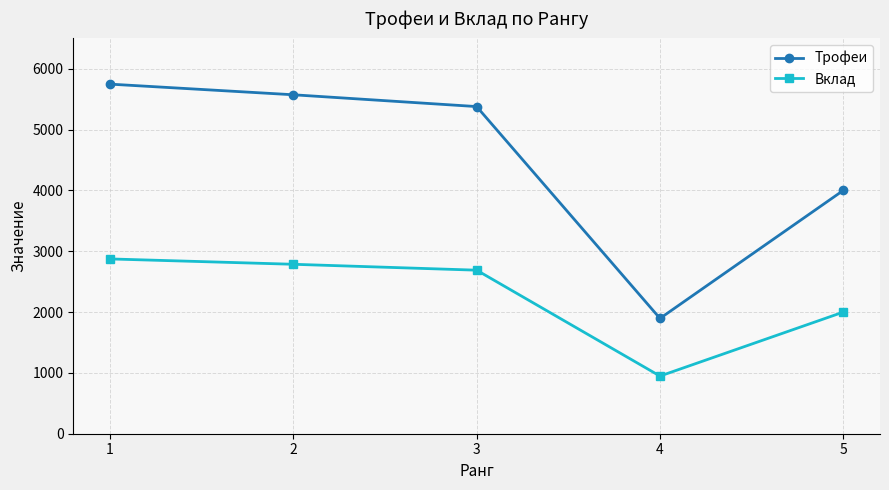

What is the greatest value displayed?

5748